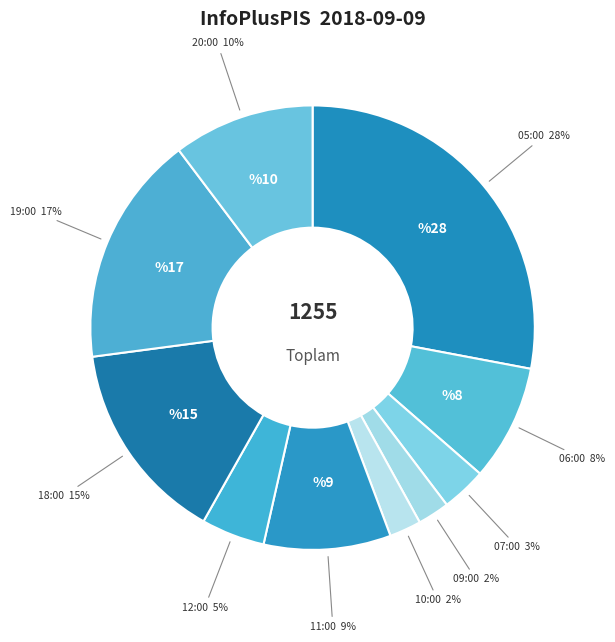

Combined, do 20:00 and 10:00 account for over 50%?

No